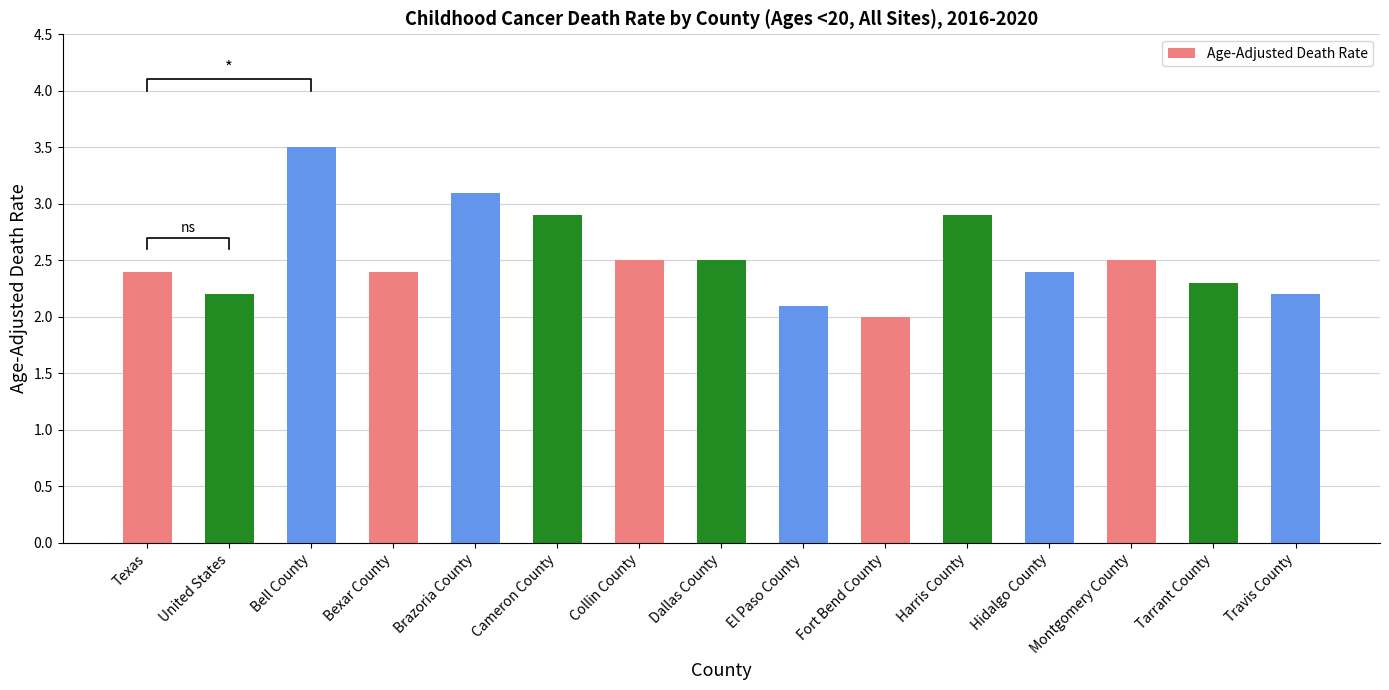

What is the value of the 8th bar from the left?

2.5